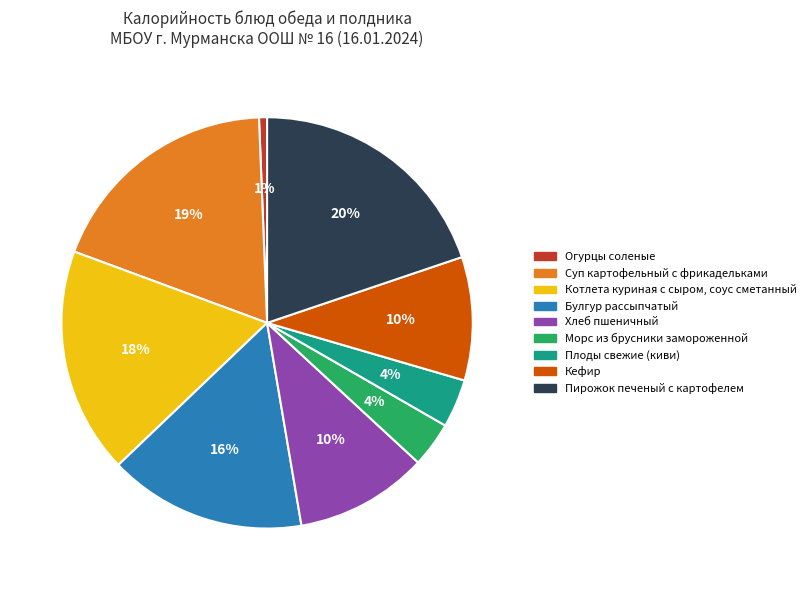

Which slice is the smallest?

Огурцы соленые